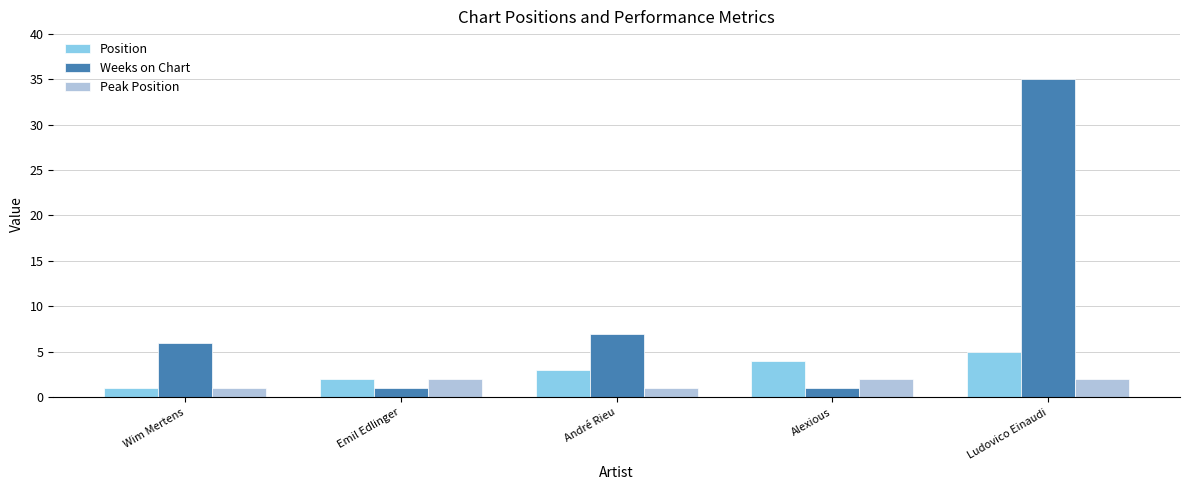

How many data points in Peak Position are less than 2?

2